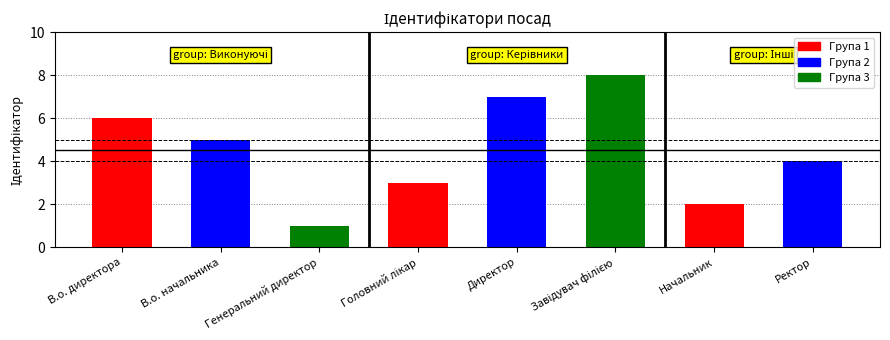

What is the value of the 1st bar from the left?

6